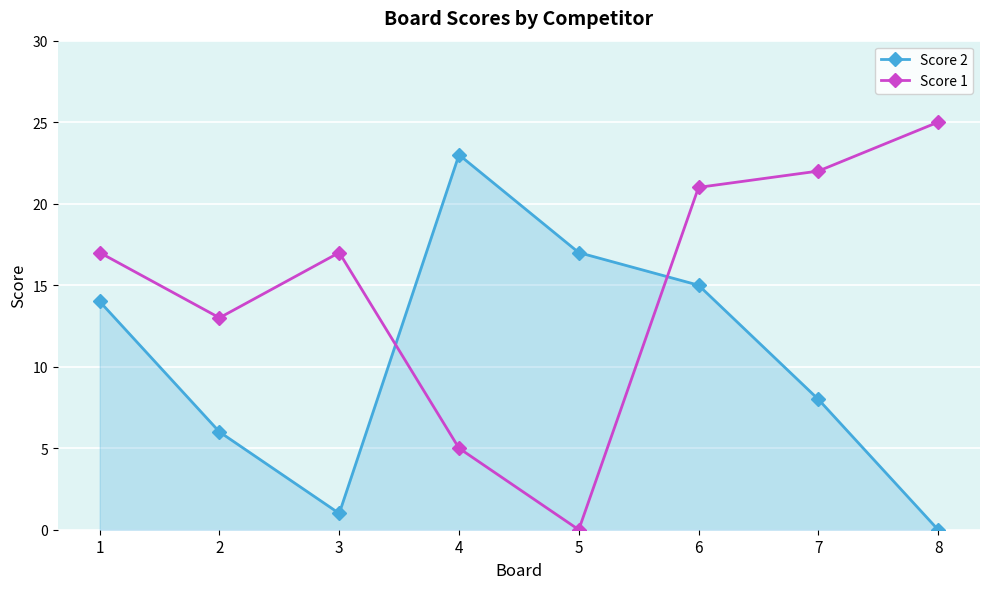

What is the value of the Score 2 point at the 4th from the left?

23